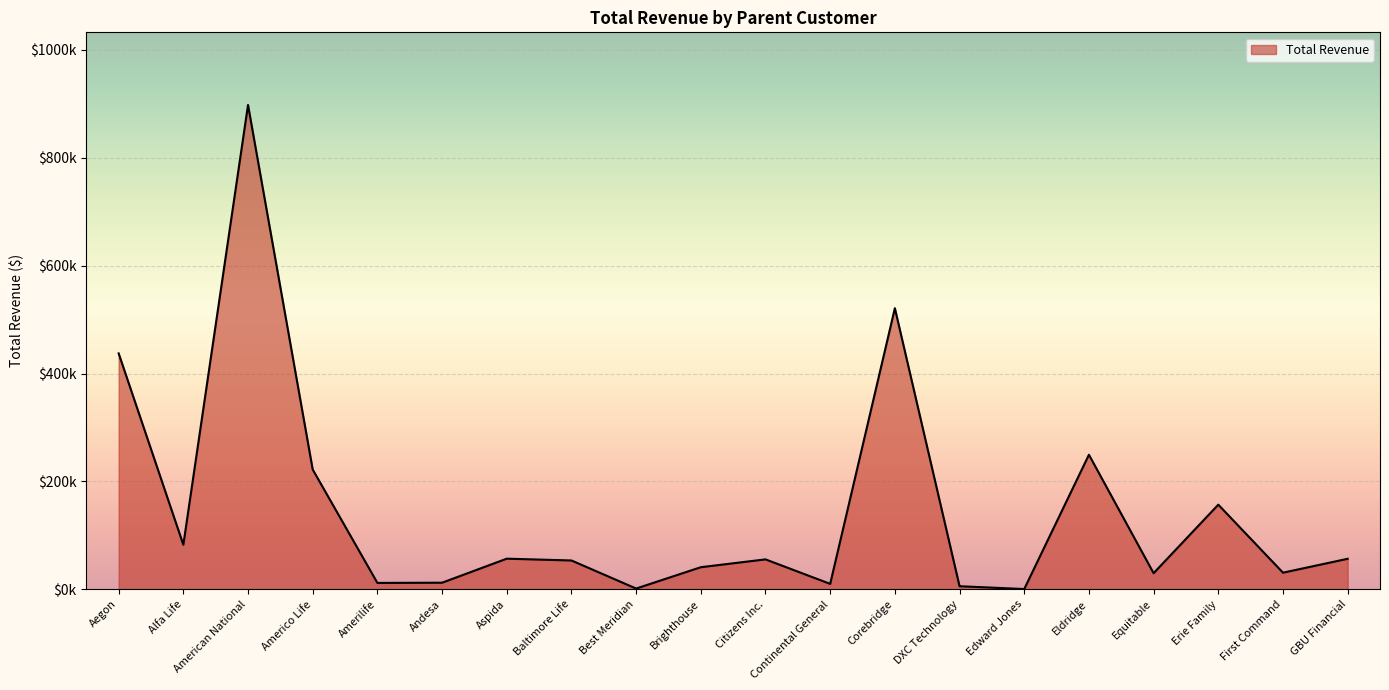

What is the approximate value at Americo Life?

222106.9